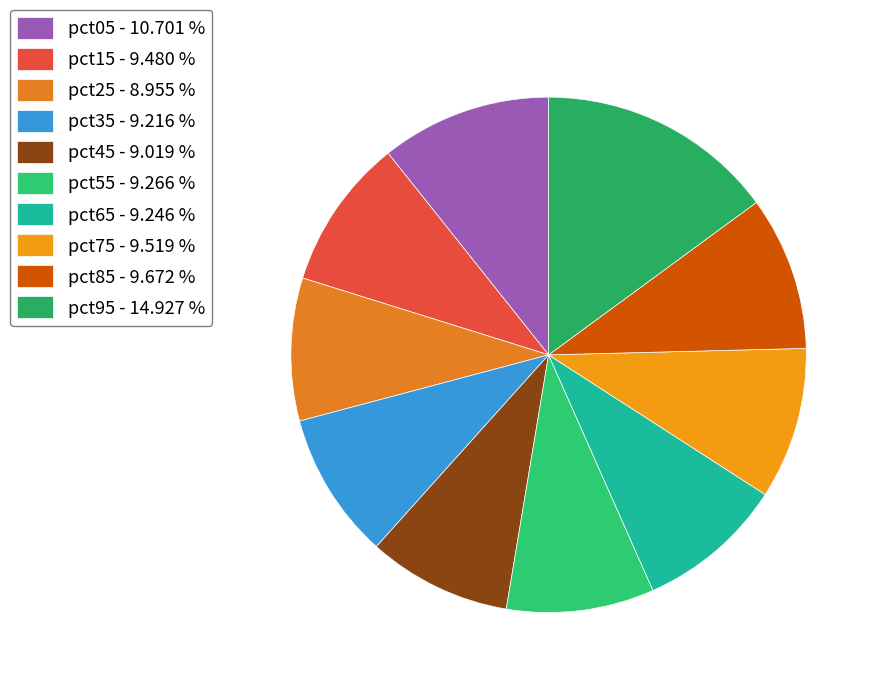

How many slices are in this pie chart?

10